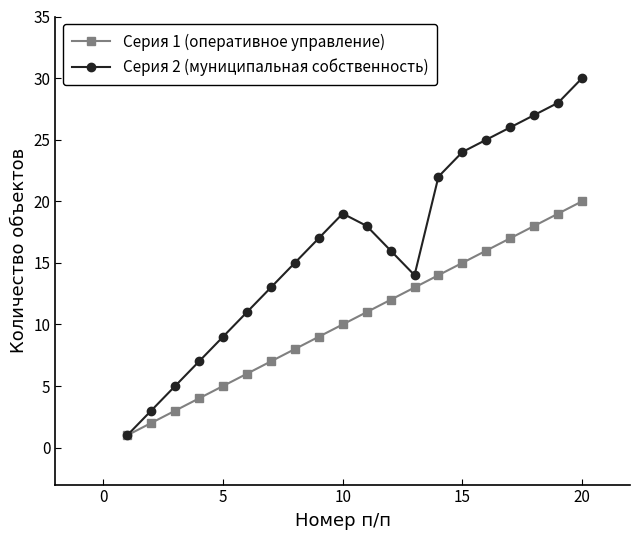

Which series has the largest range (max minus min)?

Серия 2 (муниципальная собственность)